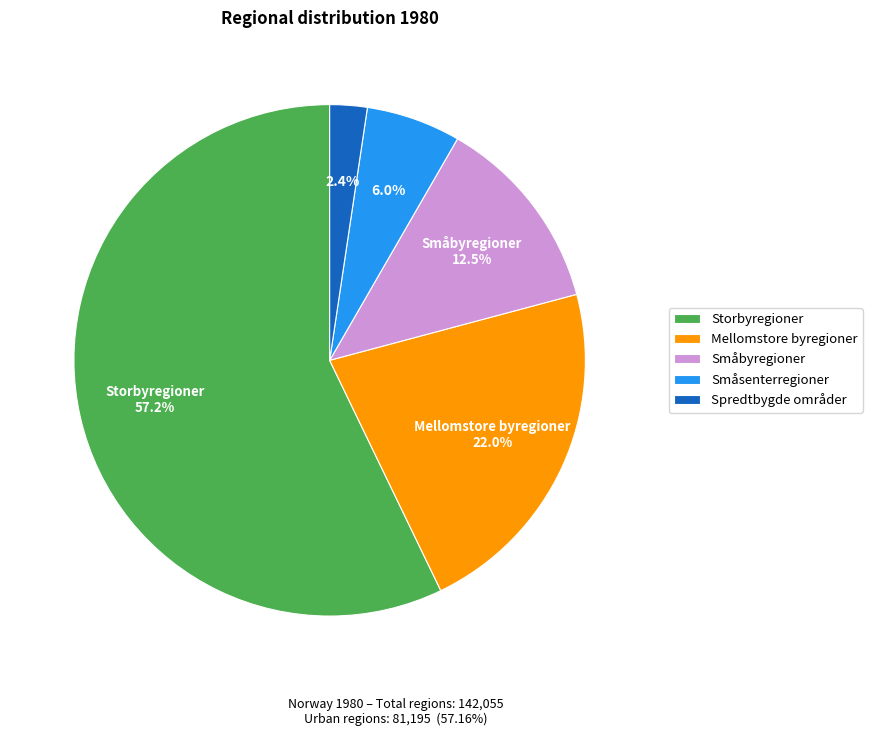

Which has a higher value, Storbyregioner or Mellomstore byregioner?

Storbyregioner